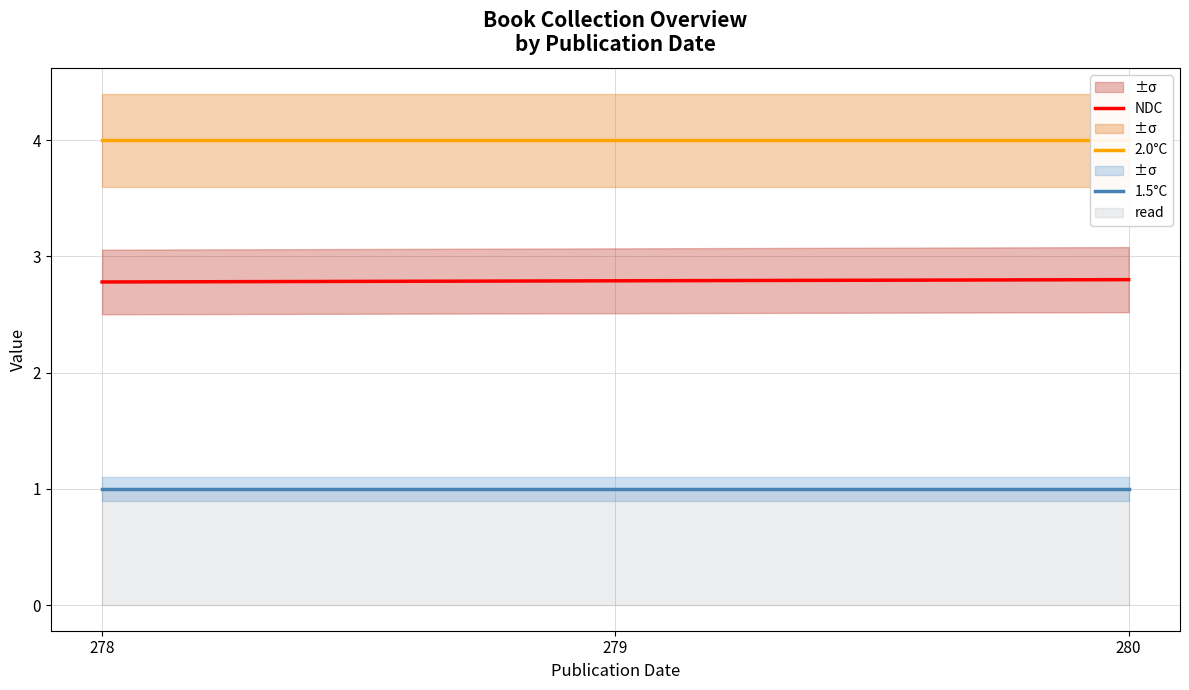

What is the sum of the 1.5°C values at 280 and 279?

2.0